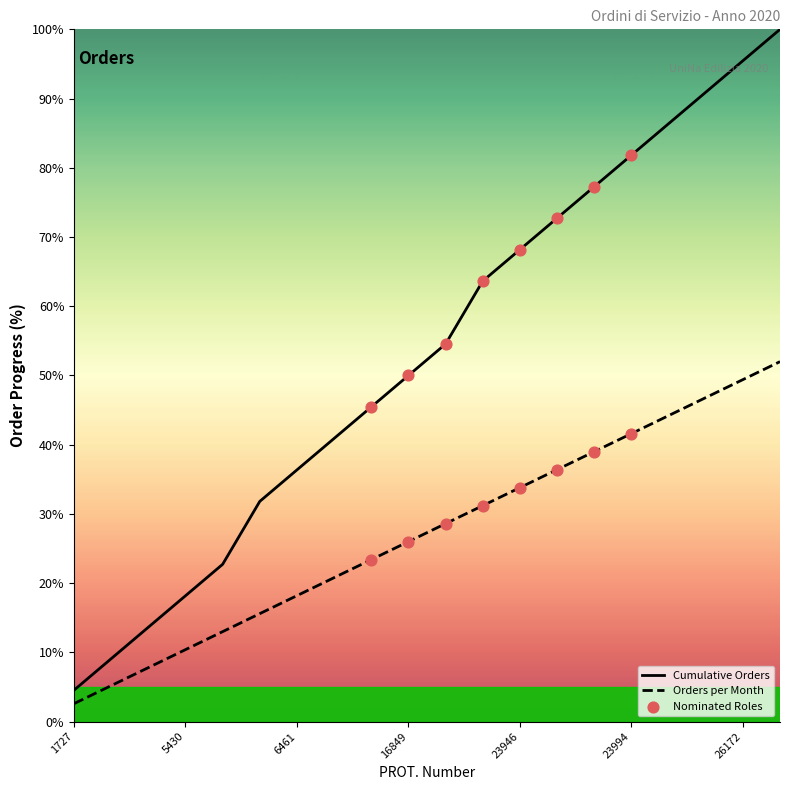

Between 26172 and 6461, which is larger?

26172